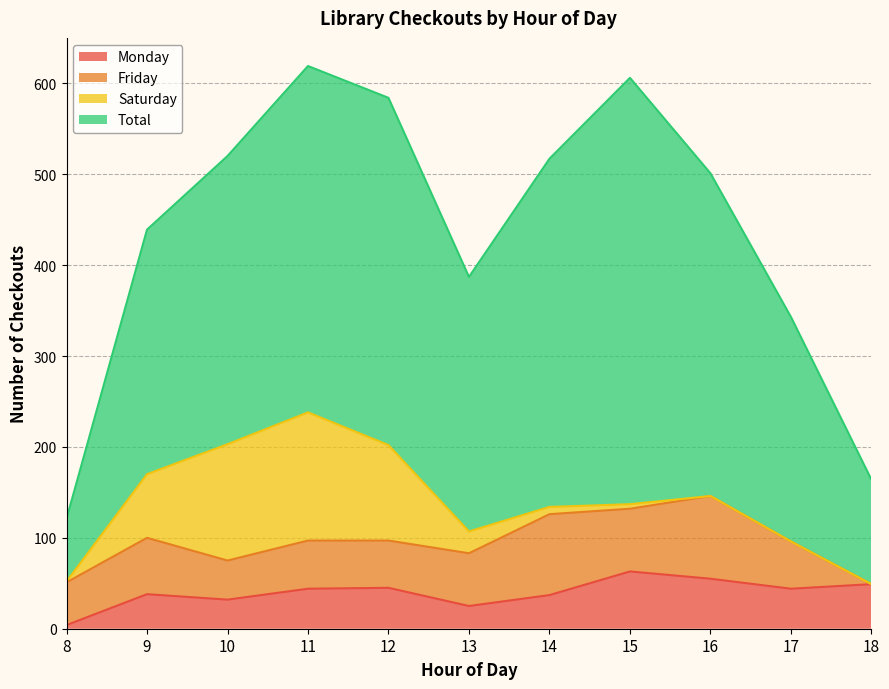

At 12, list the series in order from largest to smallest.

Total, Saturday, Friday, Monday